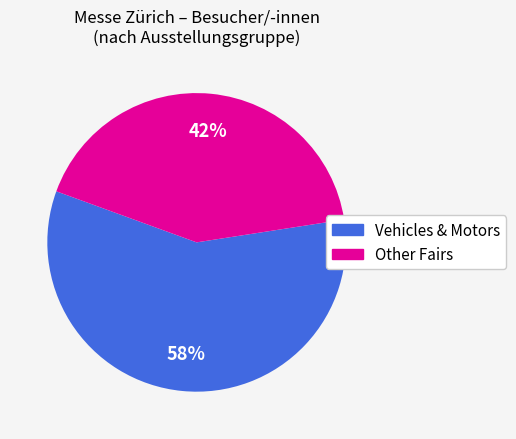

Count the number of slices in the pie.

2